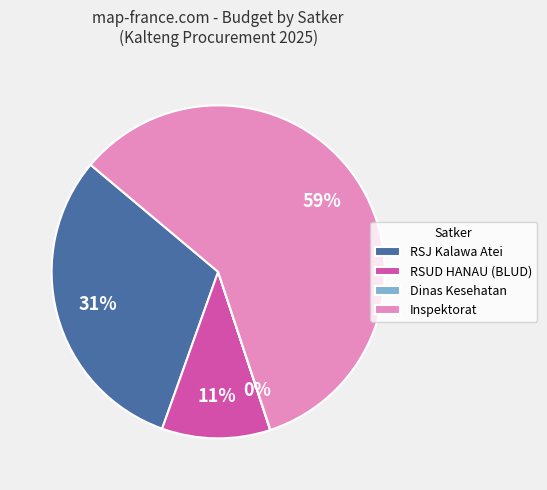

Which category has the biggest portion of the pie?

Inspektorat